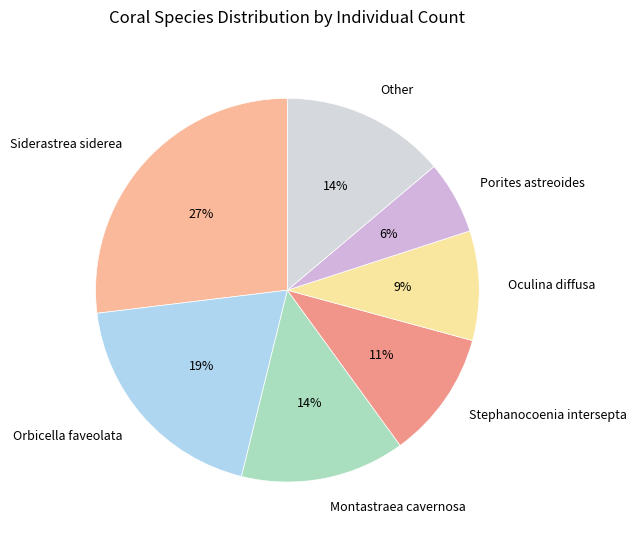

To the nearest percent, what is the difference between the Porites astreoides and Siderastrea siderea slice percentages?

21%